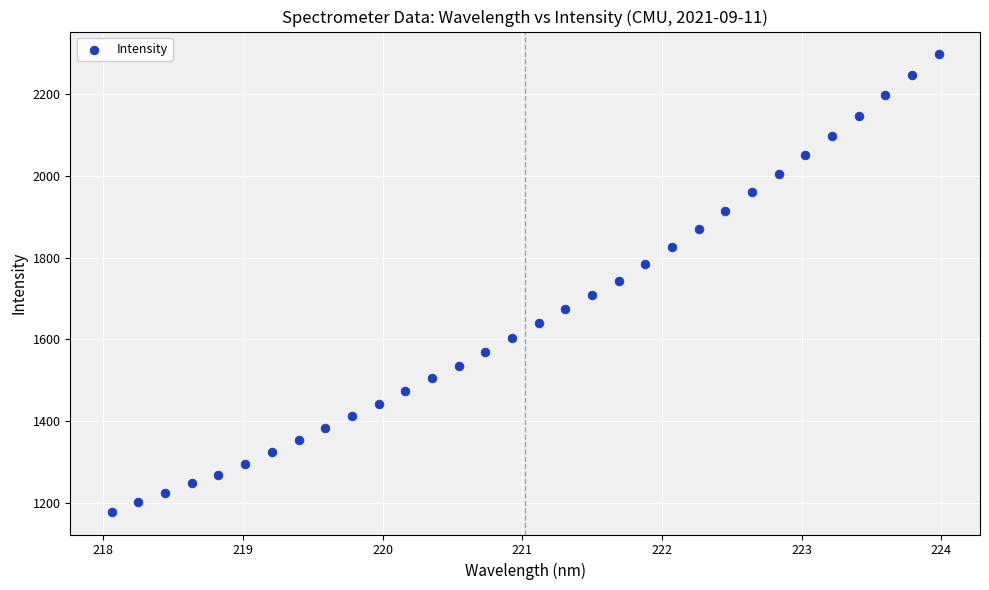

What is the range of Y values (max minus min)?

1116.9